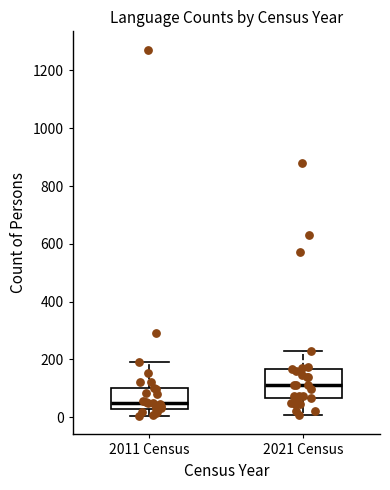

Comparing the boxes themselves (not the whiskers), which one is the tallest?

2021 Census